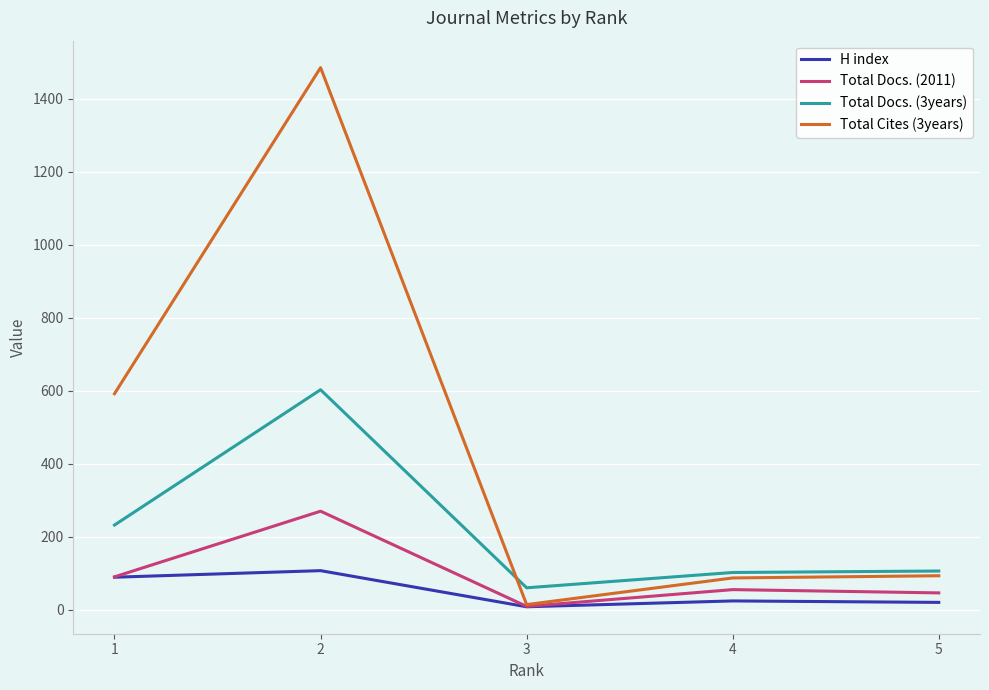

At which label does Total Docs. (2011) reach its minimum?

3